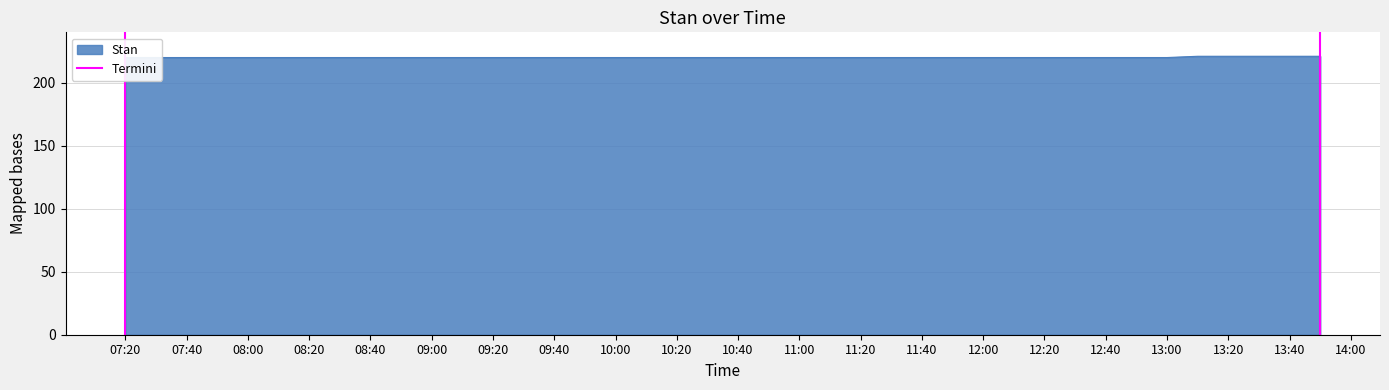

Which has a higher value, 07:20 or 07:20?

07:20